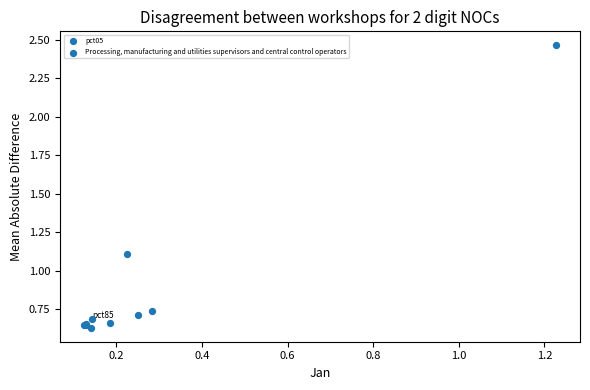

What Y value in the scatter plot is closest to 1?

1.1